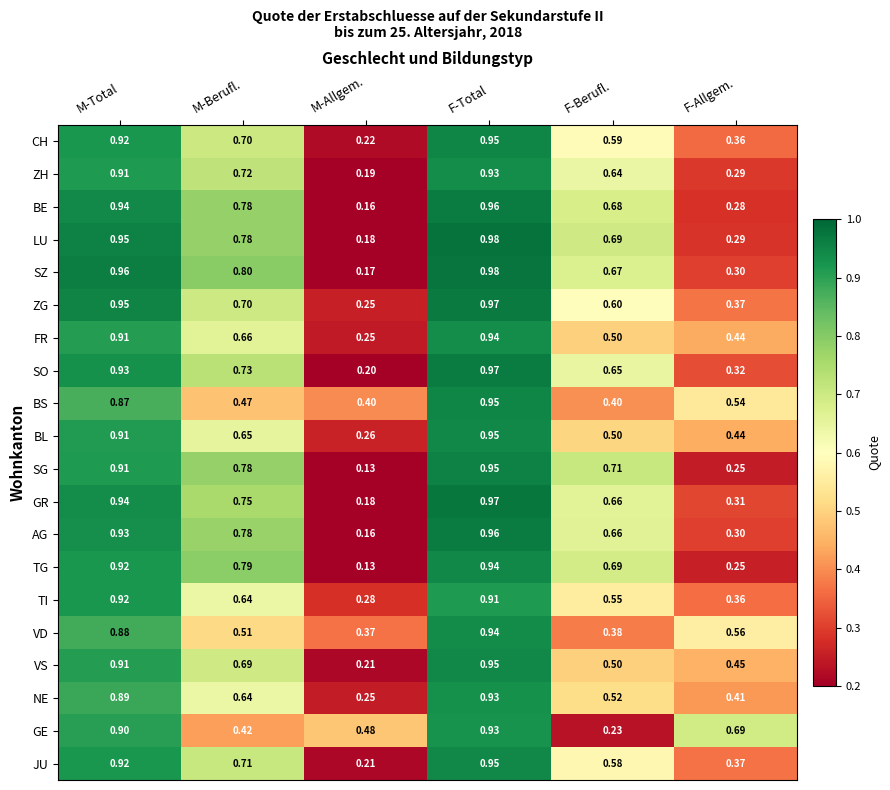

Which series has the largest total across all categories?

SZ